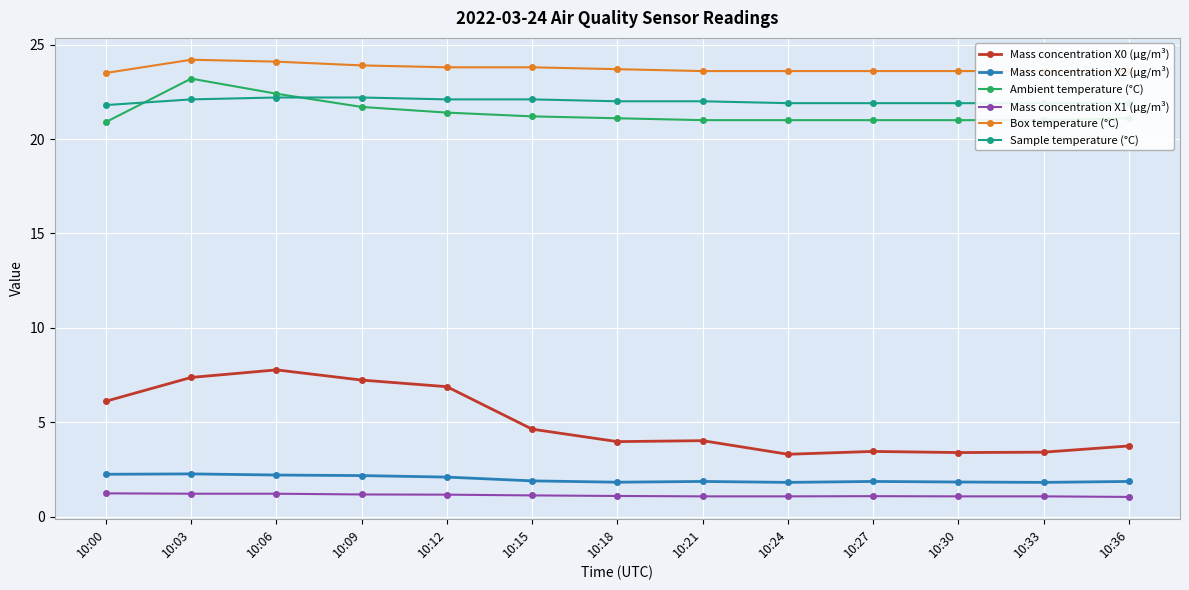

What is the value of the Mass concentration X1 (μg/m³) point at the 11th from the left?

1.1